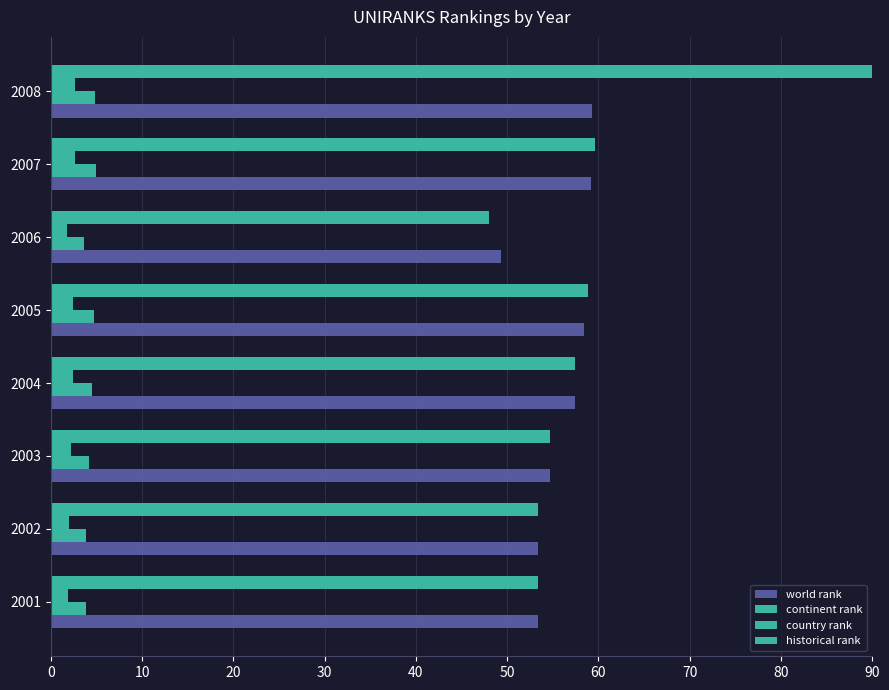

Count the number of categories in the chart.

8